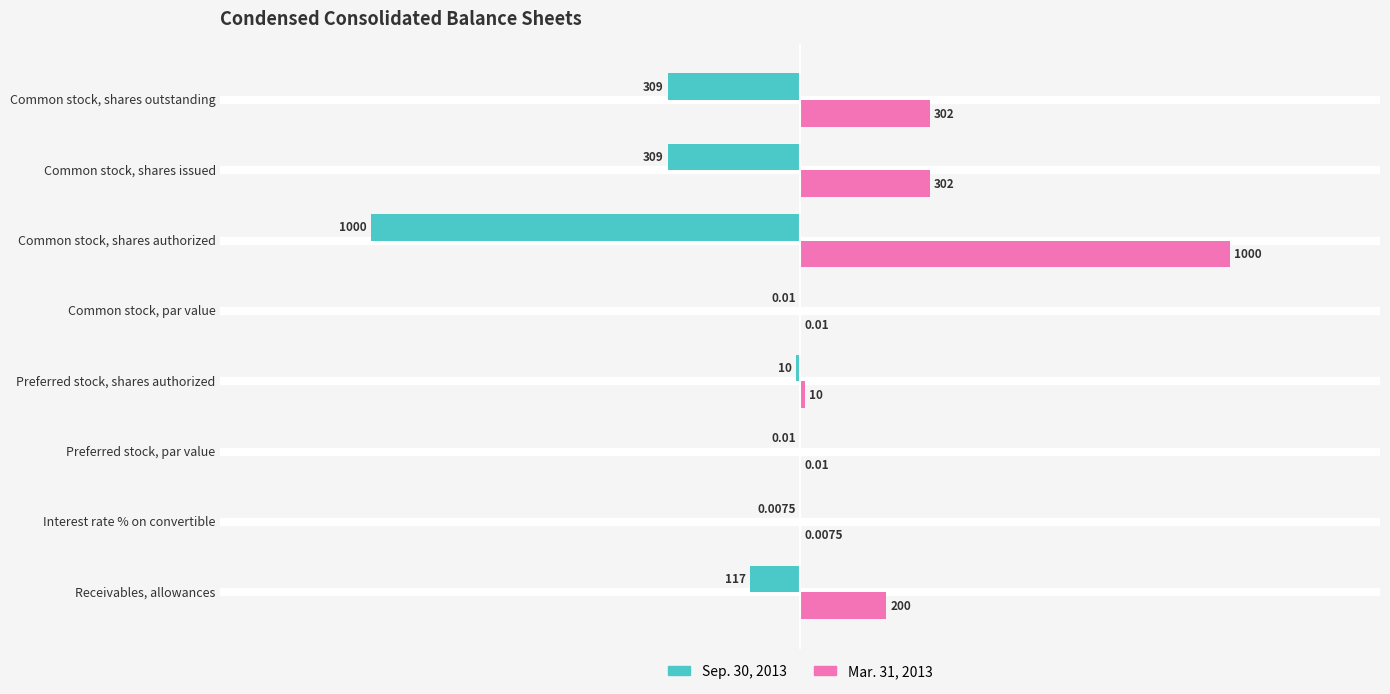

Count the number of categories in the chart.

8